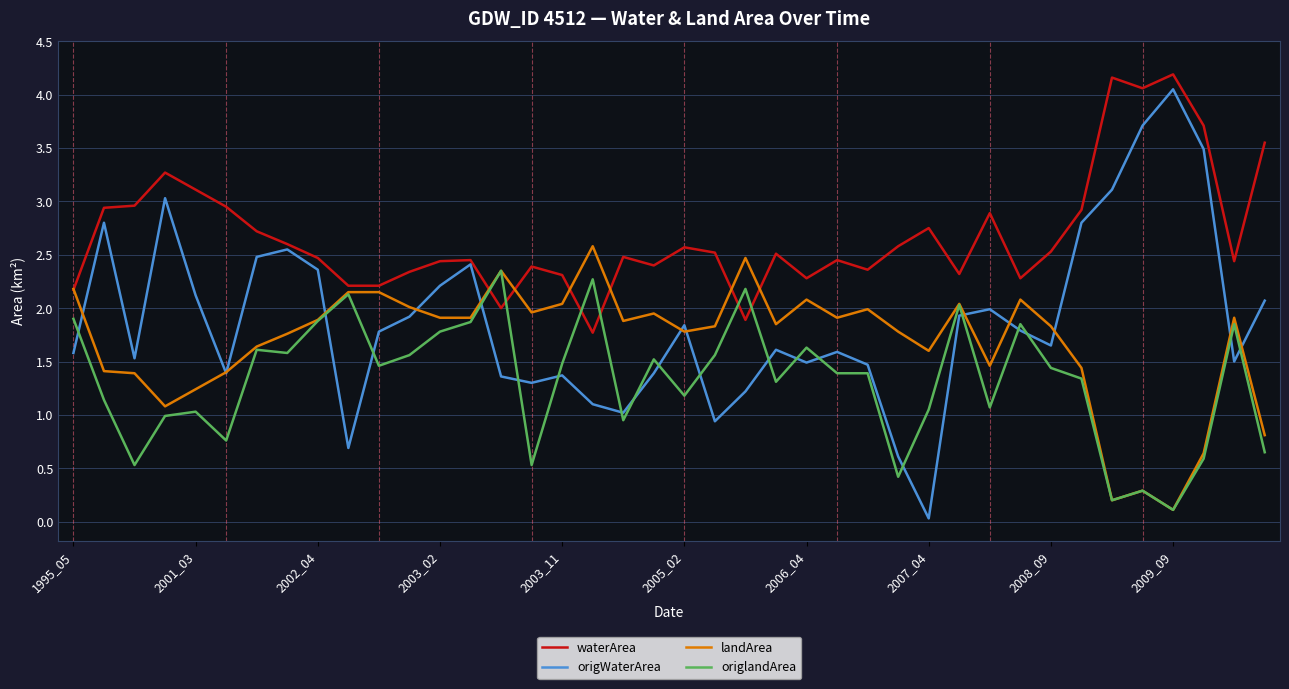

What is the maximum value shown in the chart?

4.2